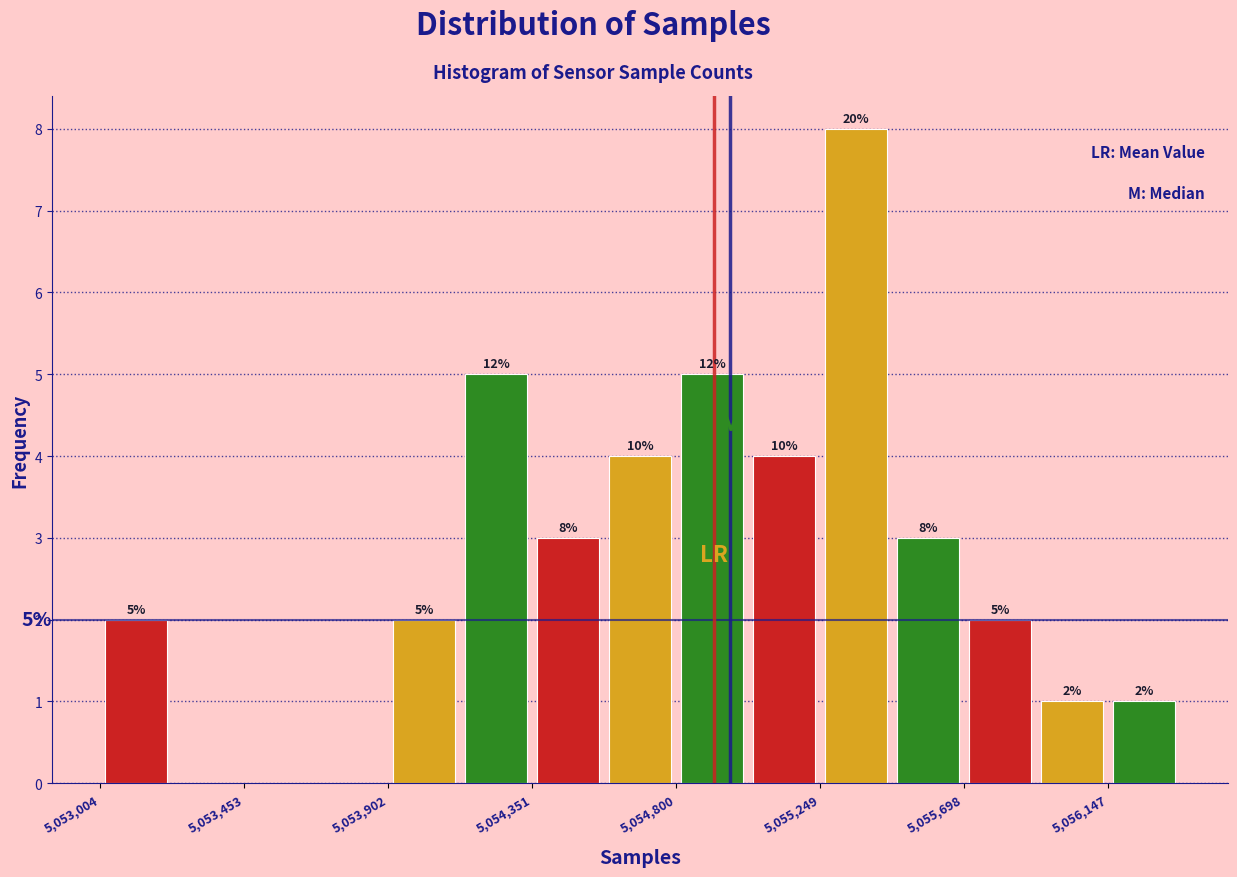

Which range on the x-axis has the tallest bar?

5055250 to 5055450